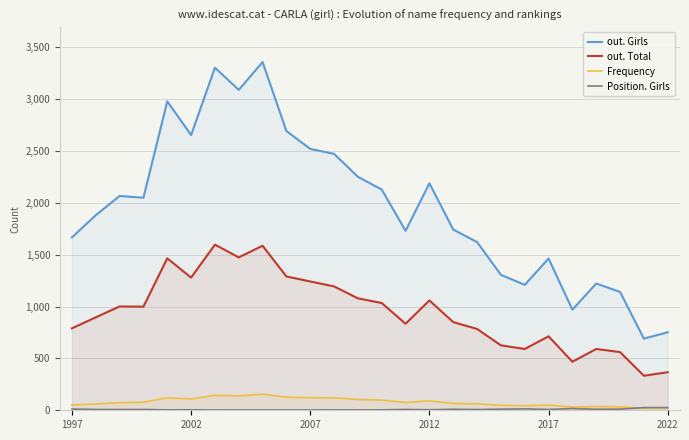

What is the value of the Frequency point at the 10th from the left?

126